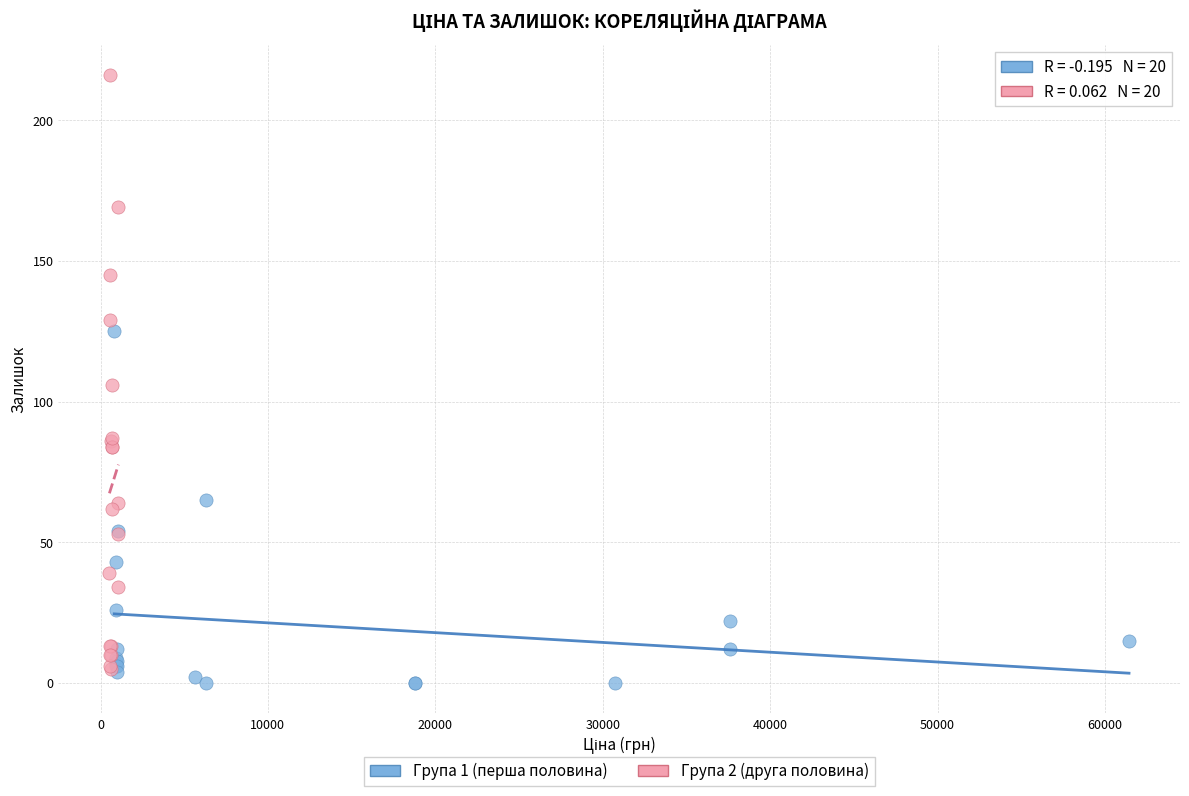

Which series has the widest spread of Y values?

Група 2 (друга половина)